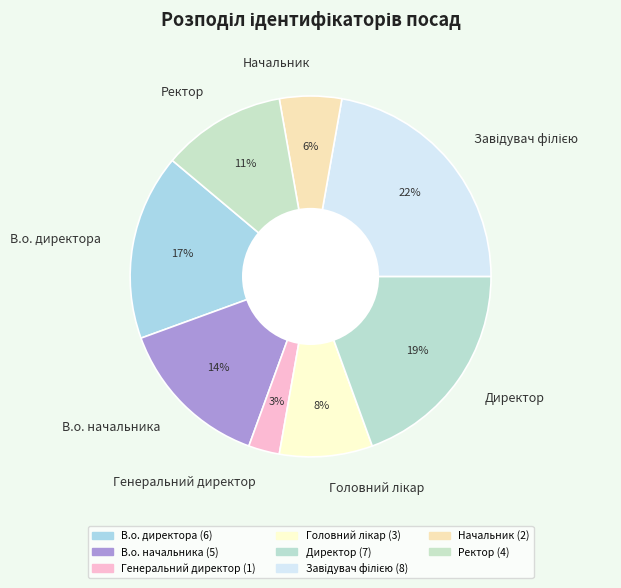

The Генеральний директор slice represents 3% of the pie. True or false?

True